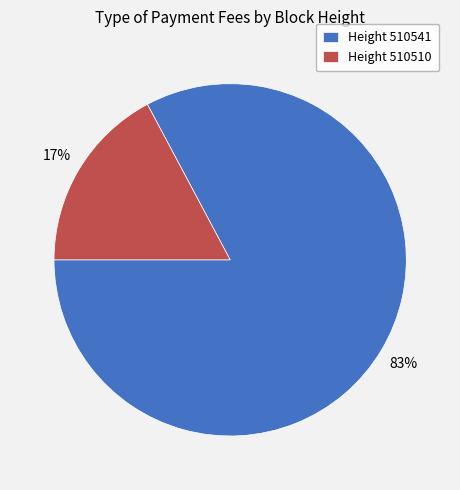

Rank the categories by value from lowest to highest.

Height 510510, Height 510541